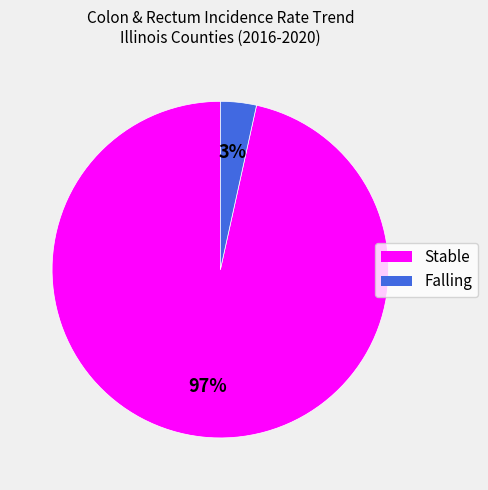

To the nearest percent, what is the combined percentage of Stable and Falling?

100%